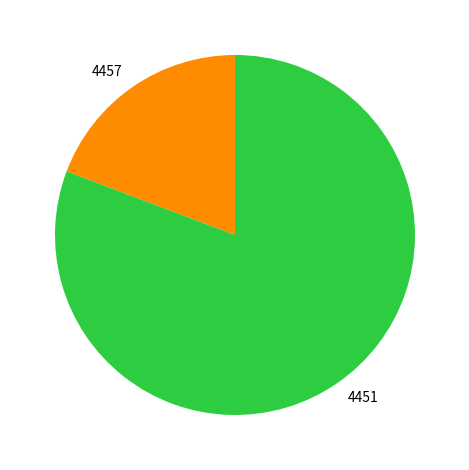

What is the ratio of the value at 4451 to the value at 4457?

4.2